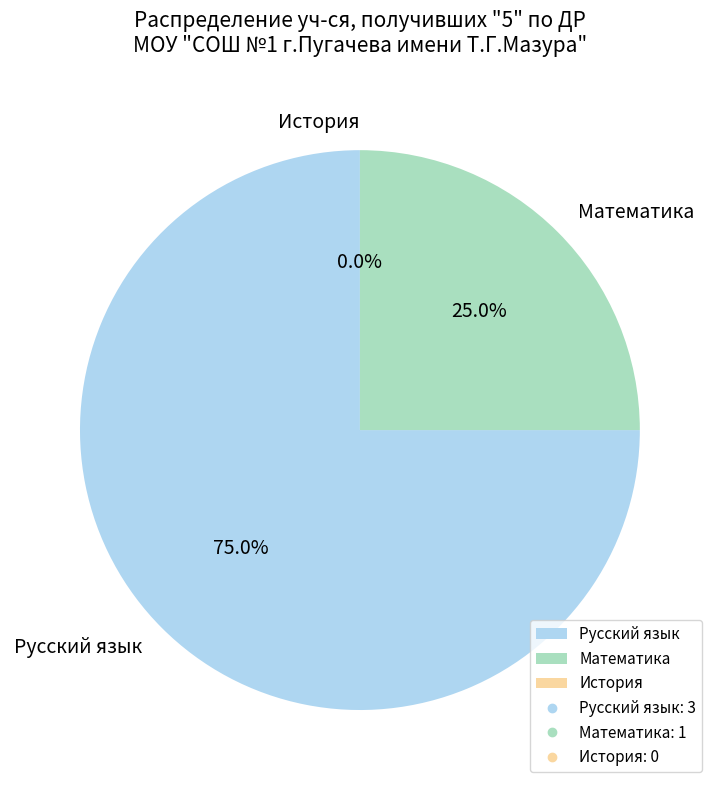

Rank the categories by value from lowest to highest.

История, Математика, Русский язык